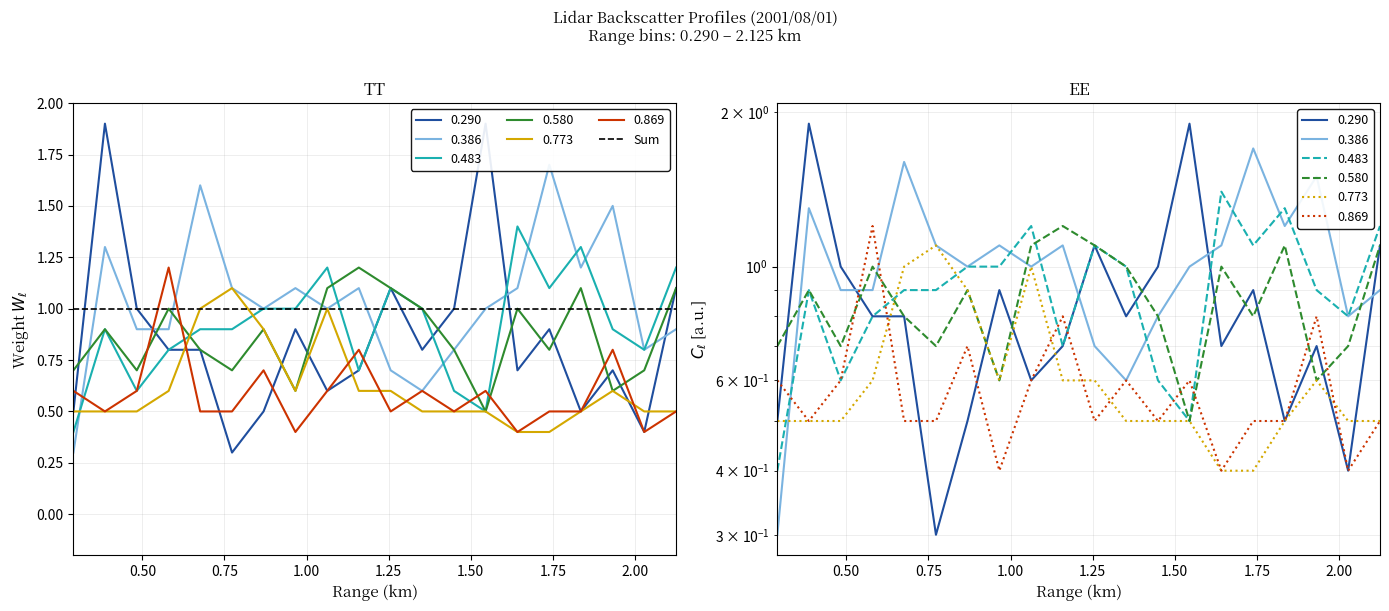

What is the label of the 20th point from the right?

0.290